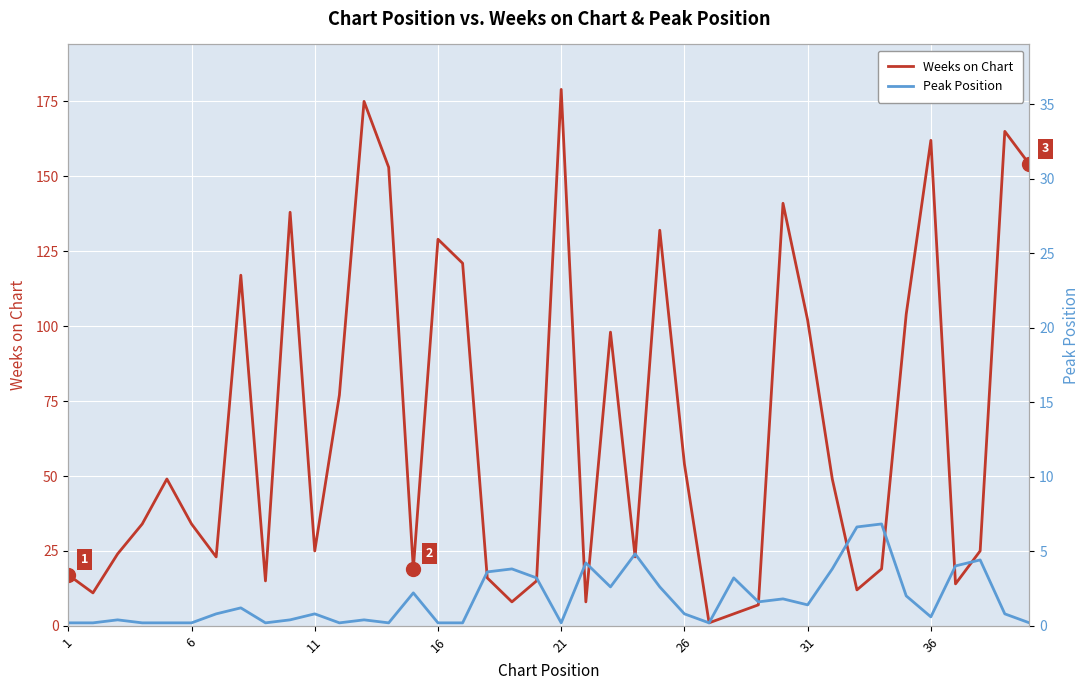

True or false: Peak Position and Weeks on Chart intersect in this chart.

True